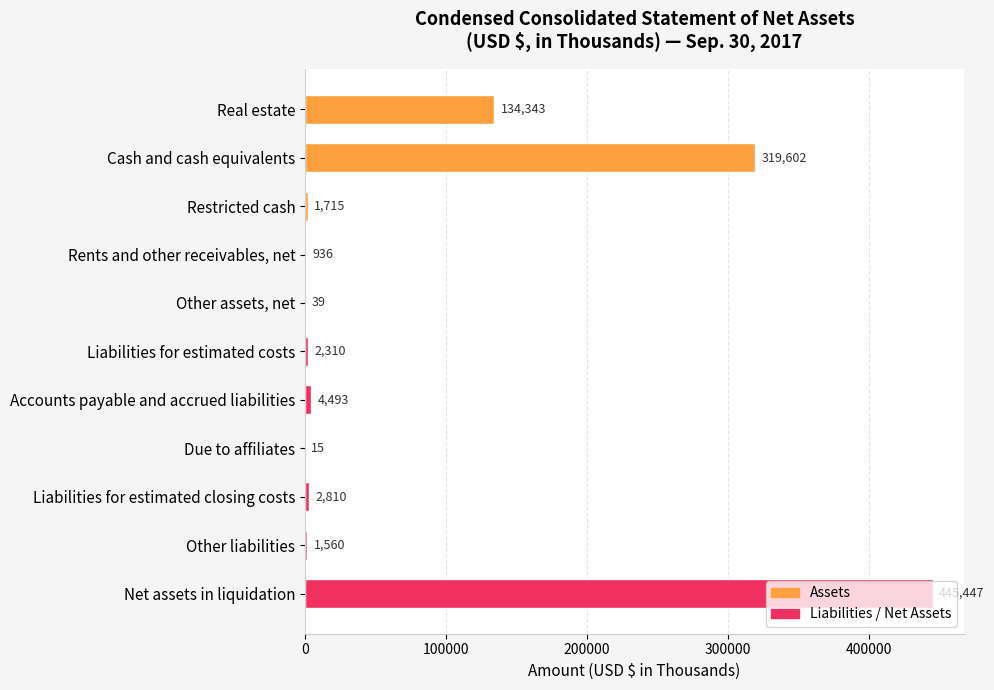

Is it true that the value at Restricted cash is 1715?

True